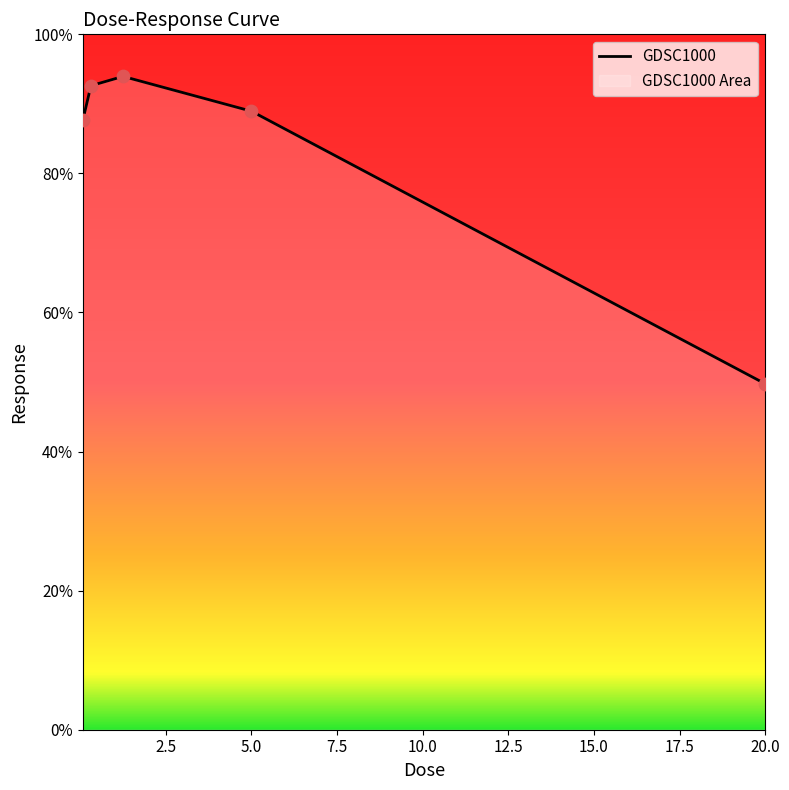

Between 20.0 and 0.3125, which is larger?

0.3125